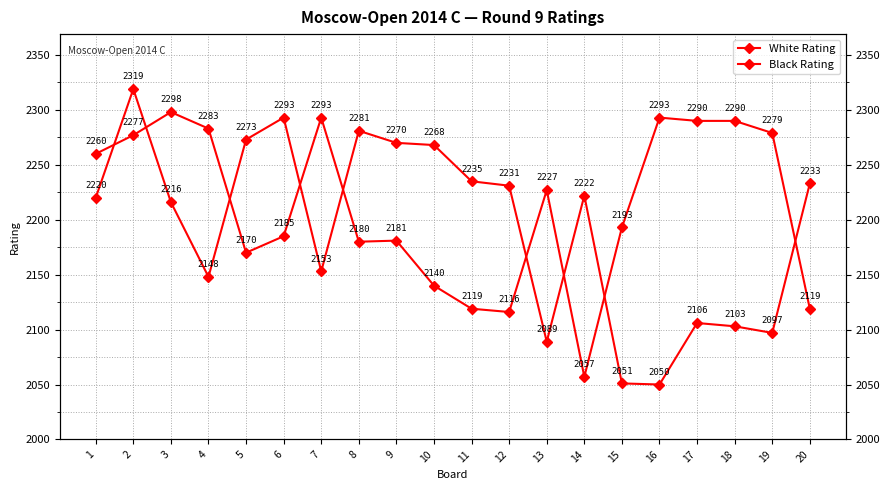

Which series changed the most between 15 and 19?

Black Rating